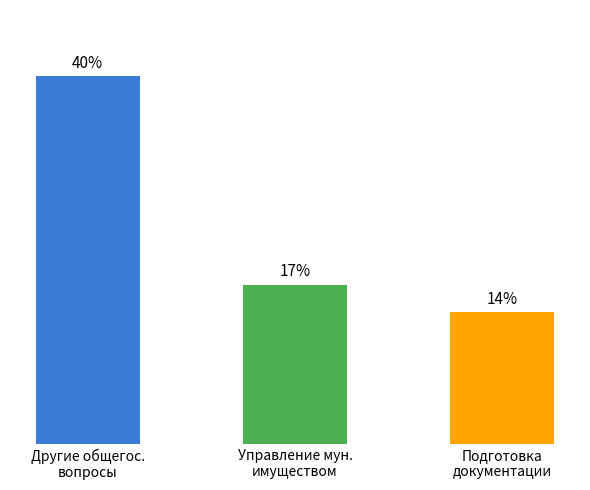

What is the minimum value shown in the chart?

700000